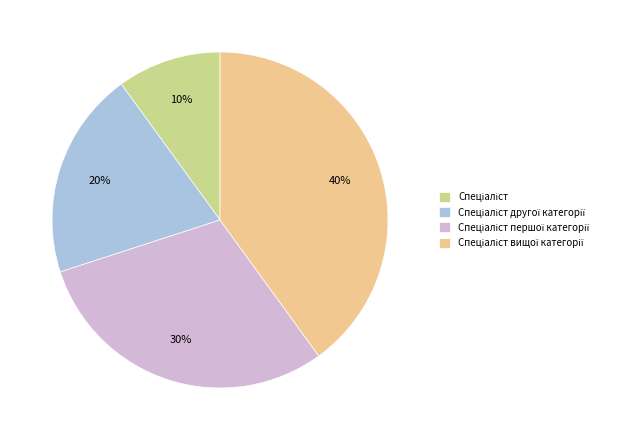

To the nearest percent, what is the average slice percentage?

25%